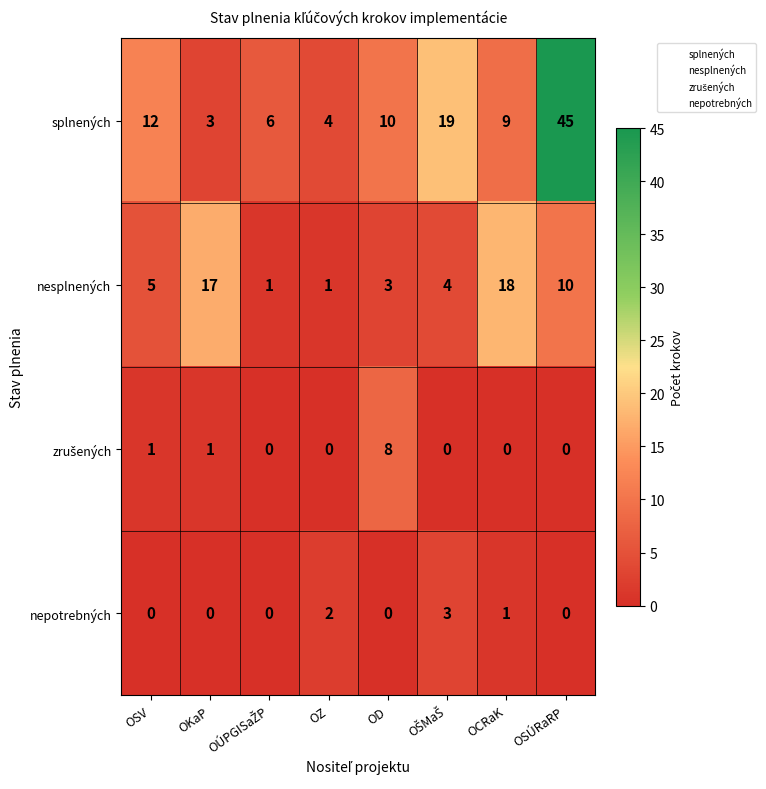

The value of nesplnených at OCRaK is 18. True or false?

True